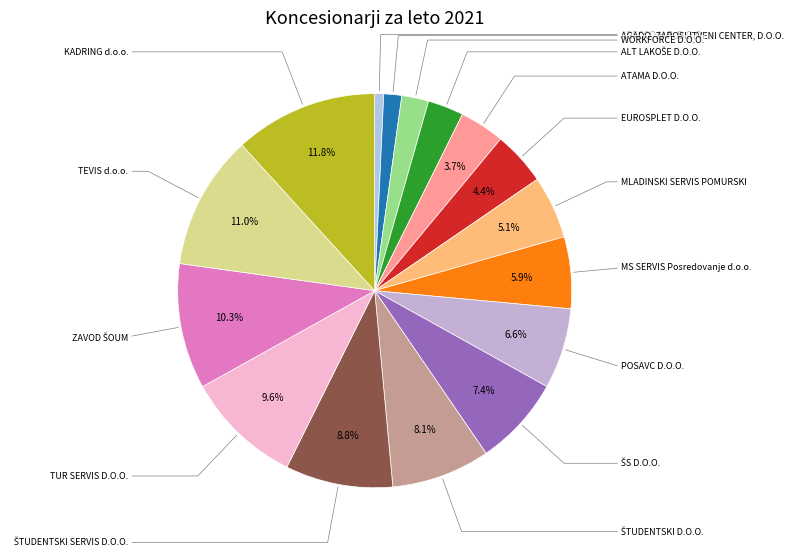

How many slices are in this pie chart?

16